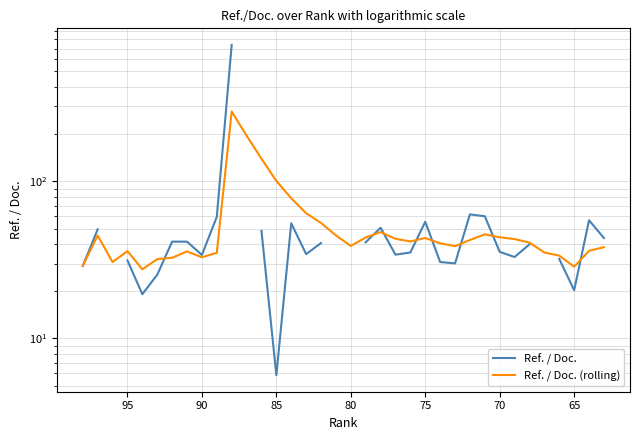

What are all the series names shown in the legend?

Ref. / Doc., Ref. / Doc. (rolling)